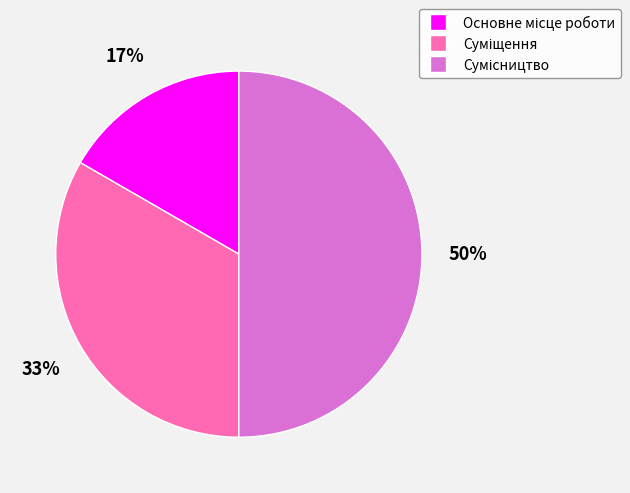

To the nearest percent, what is the difference between the largest and smallest slice percentages?

33%